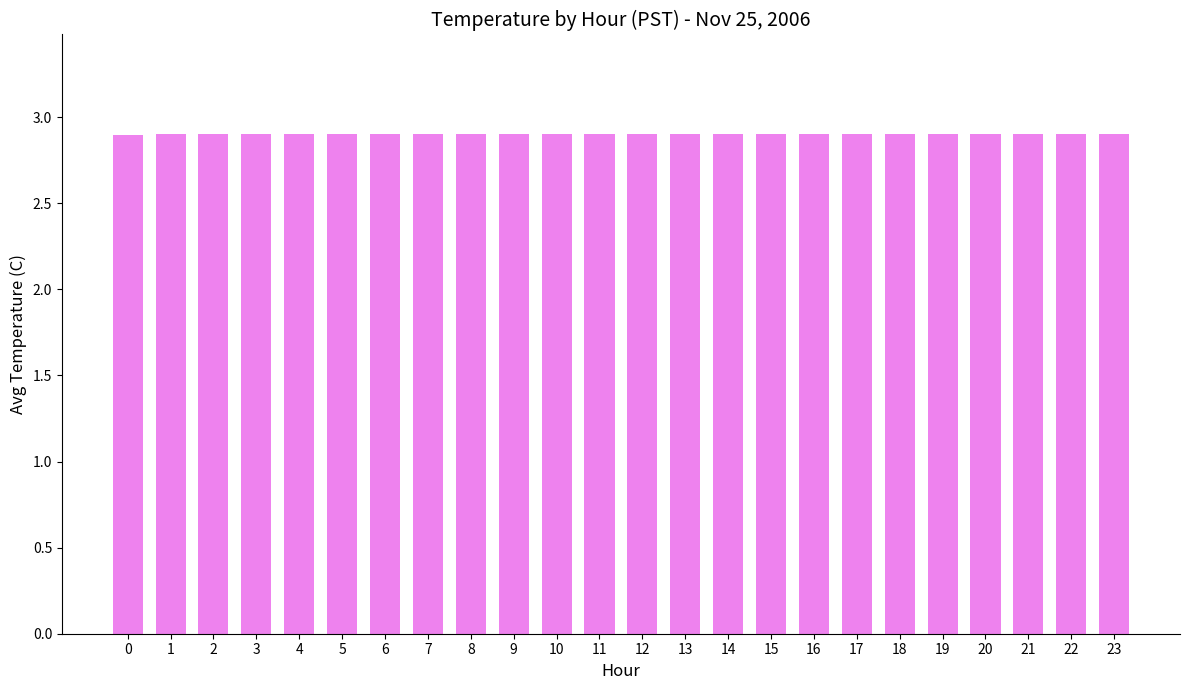

Count the number of categories in the chart.

24